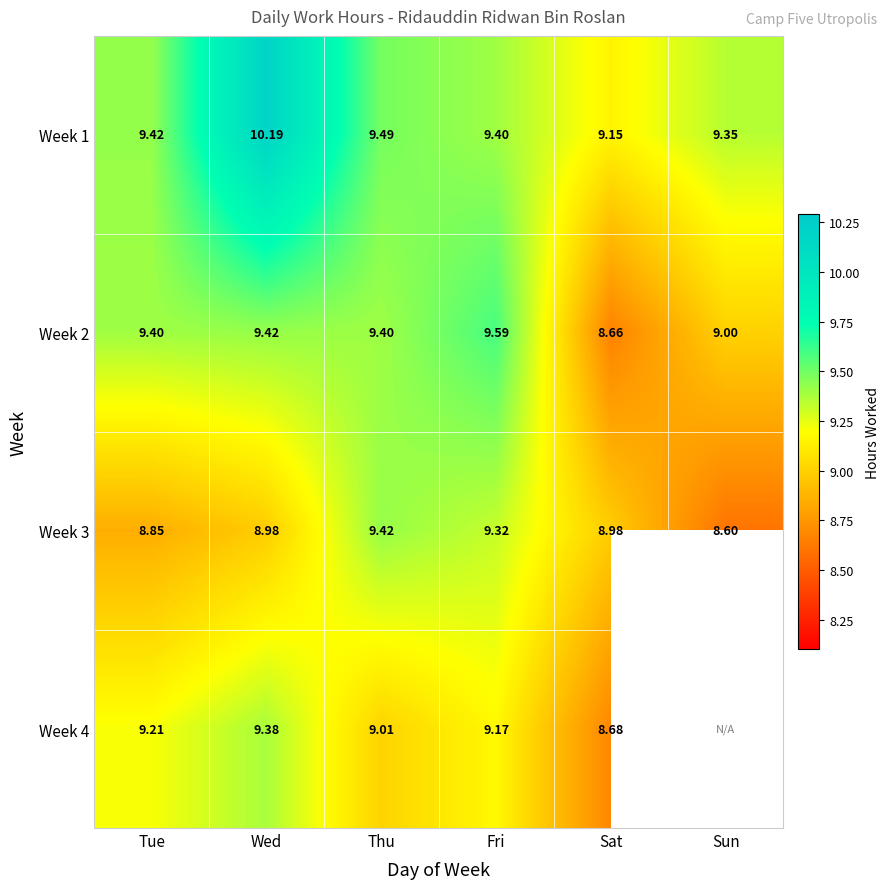

At which label does Week 2 reach its peak?

Fri